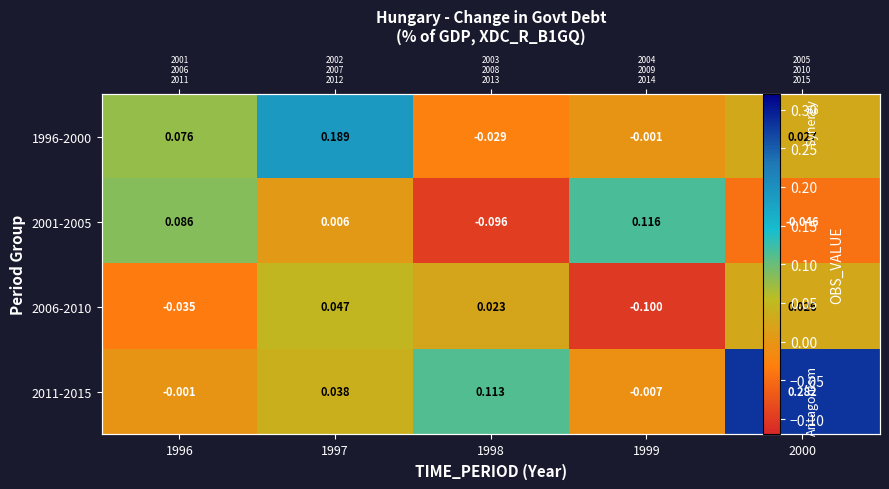

What is the maximum value shown in the chart?

0.3